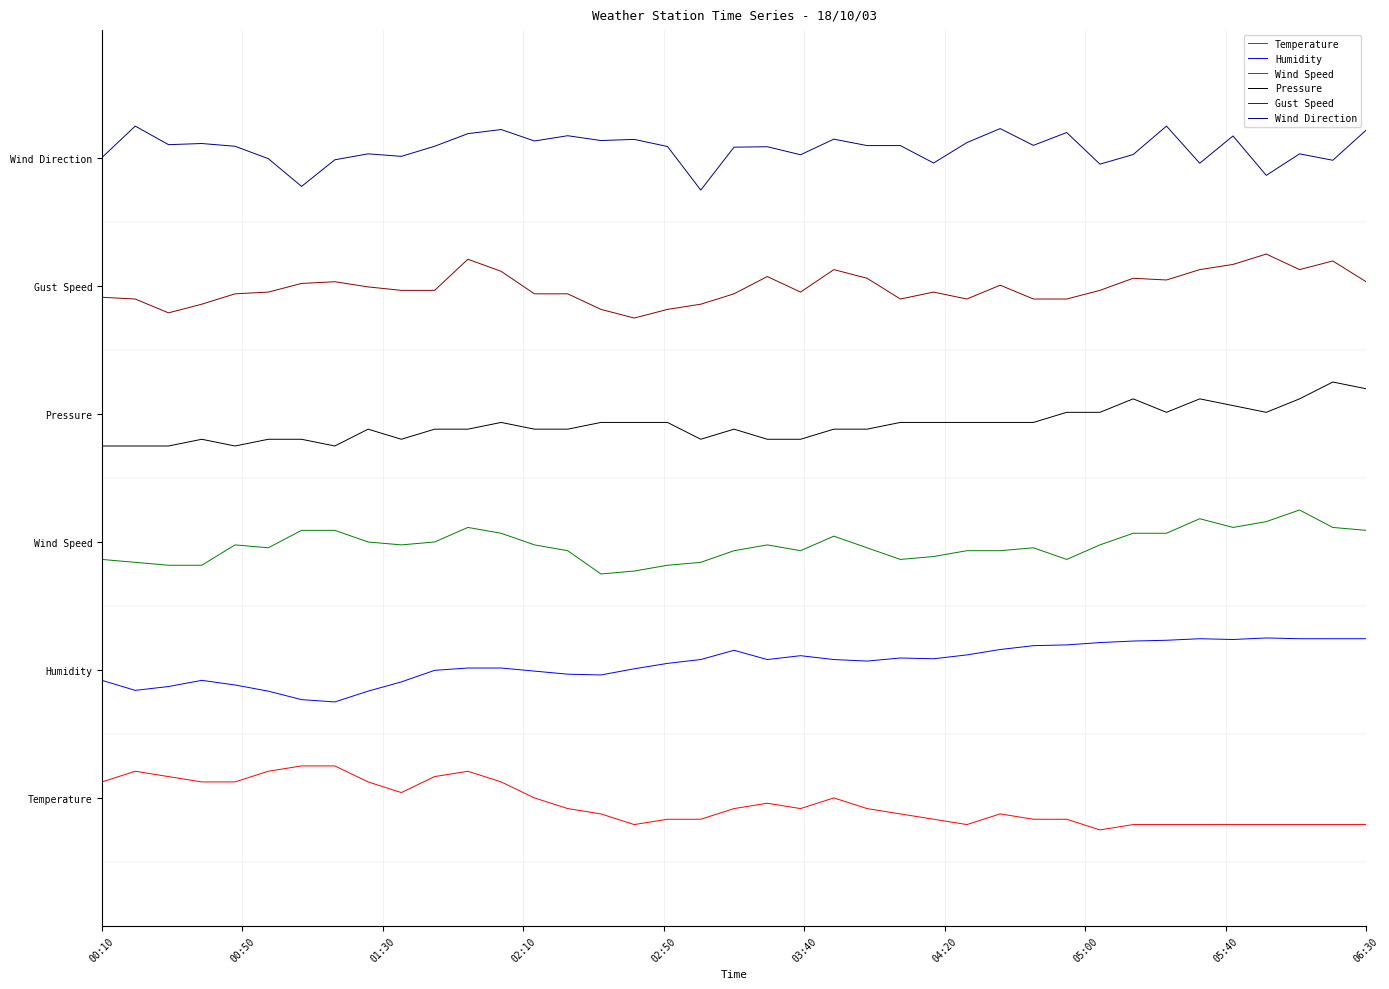

Does the chart display data point markers on the line(s)?

No